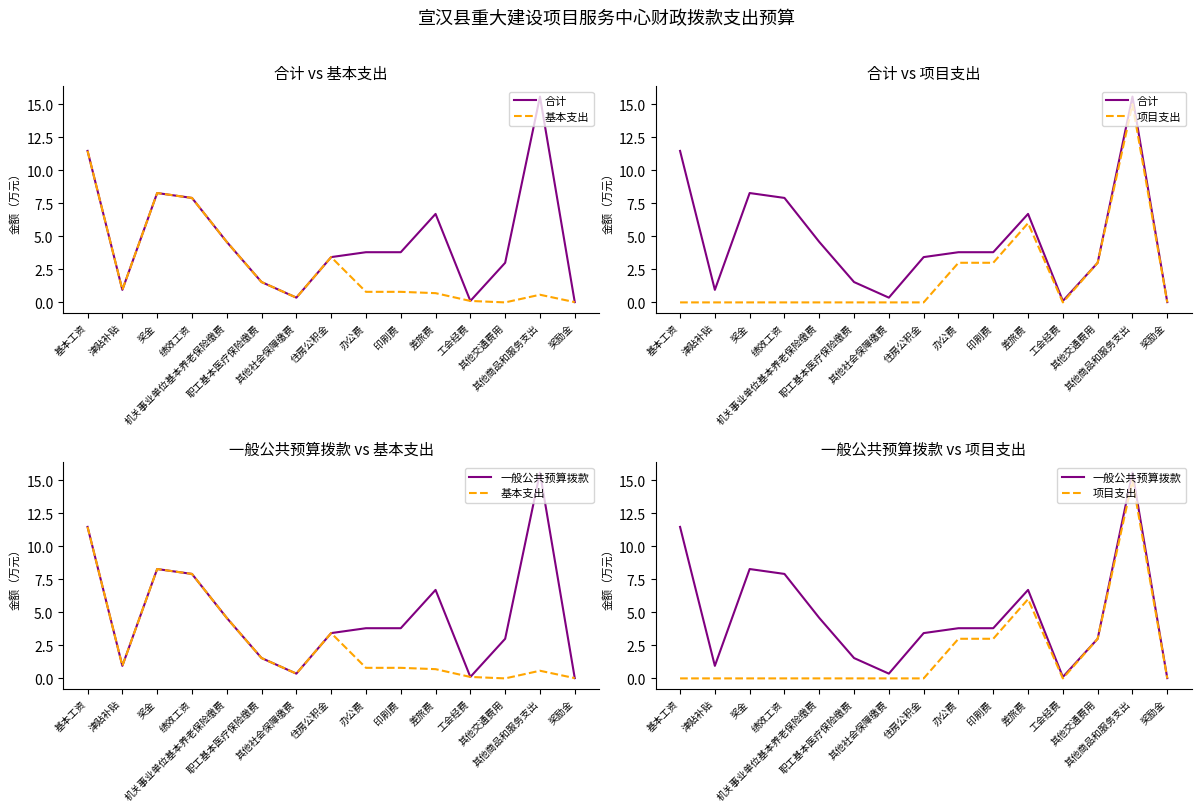

How many interior local valleys does the 合计 series have?

3